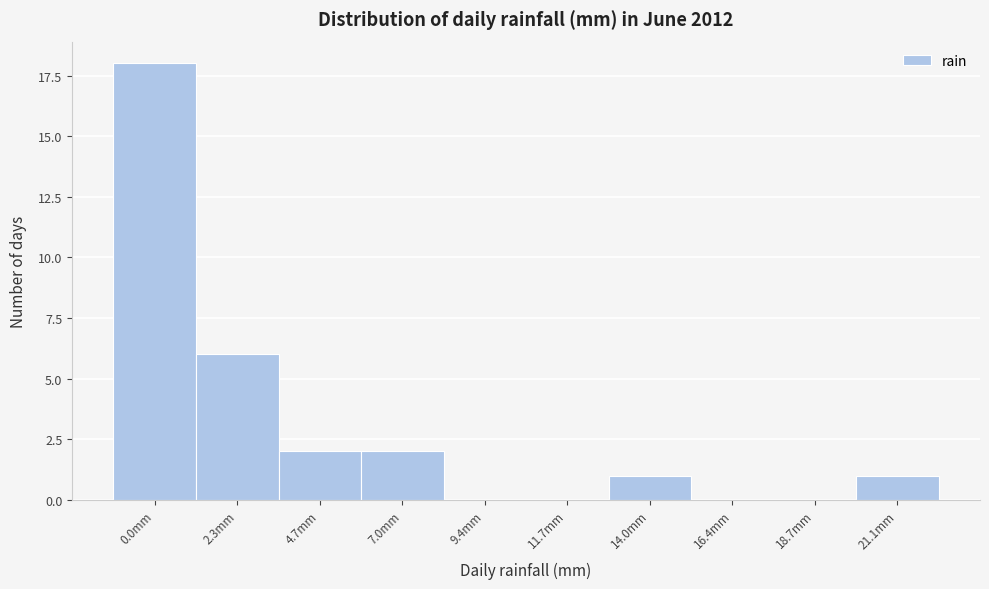

Reading left to right, extract all data points from this chart.

0.0mm=18	2.3mm=6	4.7mm=2	7.0mm=2	9.4mm=0	11.7mm=0	14.0mm=1	16.4mm=0	18.7mm=0	21.1mm=1